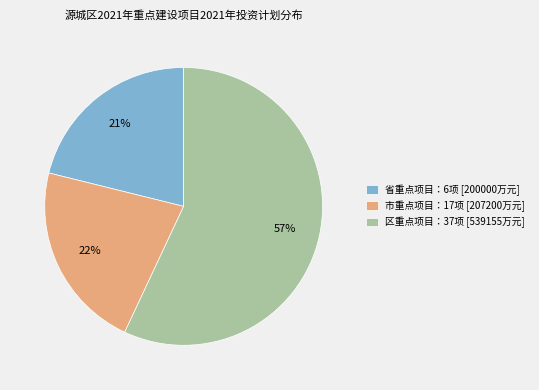

Do 市重点项目：17项 [207200万元] and 省重点项目：6项 [200000万元] together represent more than half of the pie?

No